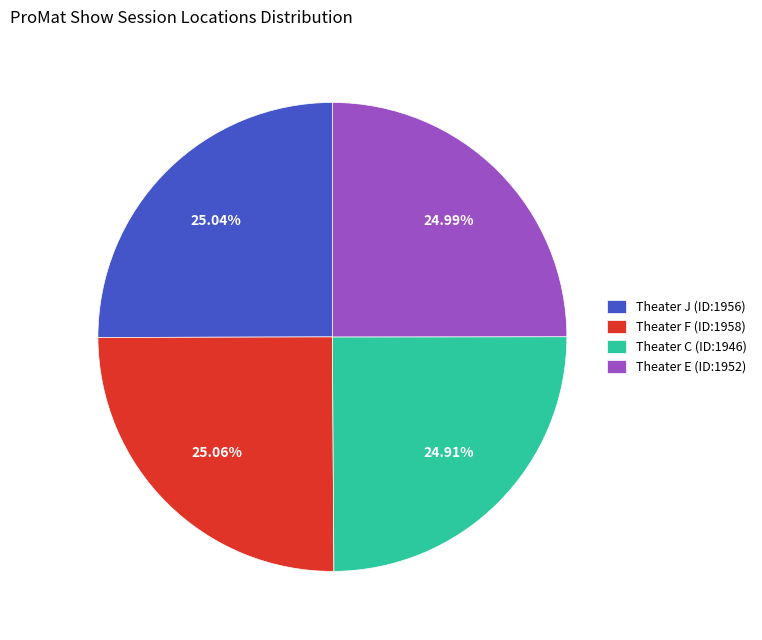

To the nearest percent, what portion does Theater F (ID:1958) represent?

25%